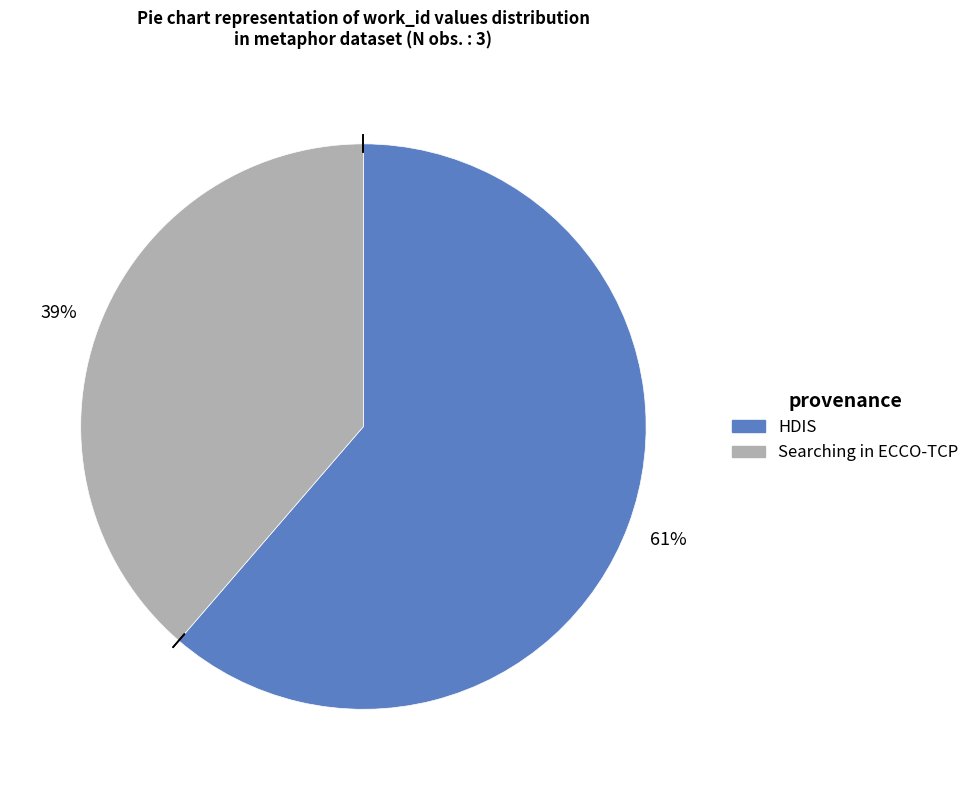

Does any single category account for the majority?

Yes